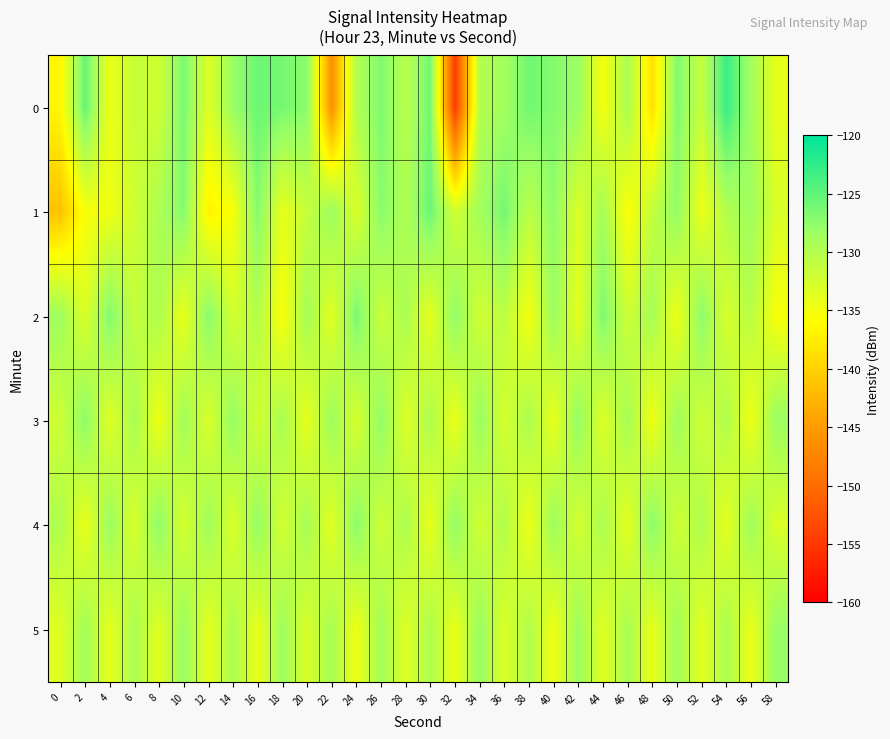

Which has a higher value, 46 or 20?

20